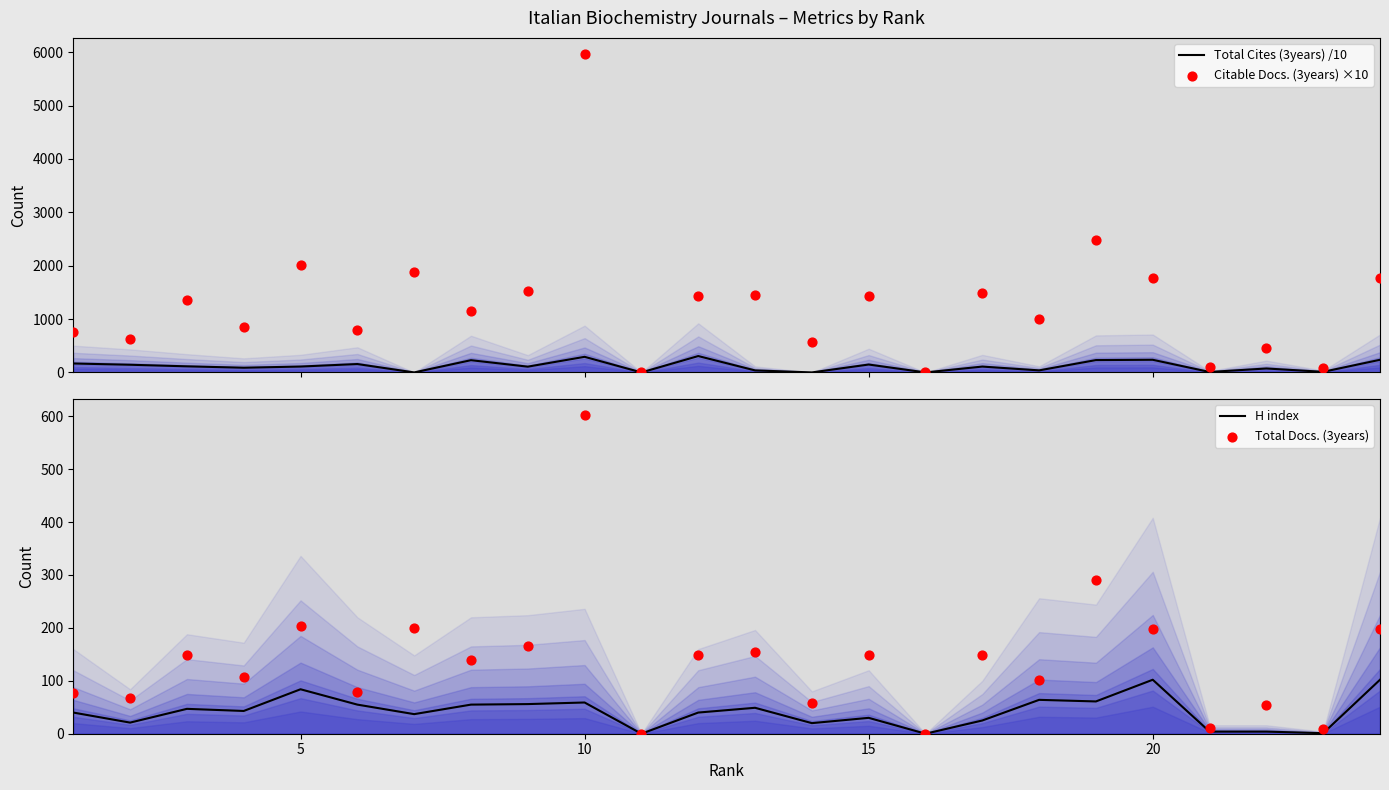

At how many categories does at least one series exceed 3998?

1